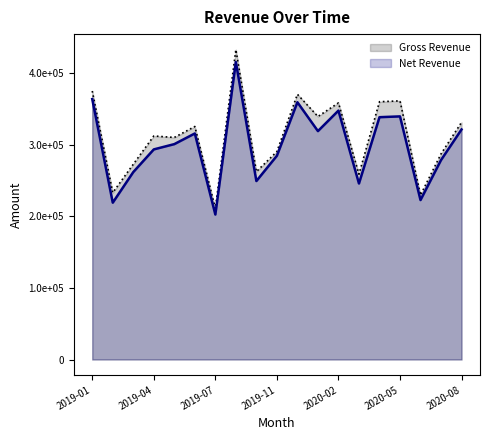

What is the highest value of the Net Revenue series?

415532.2